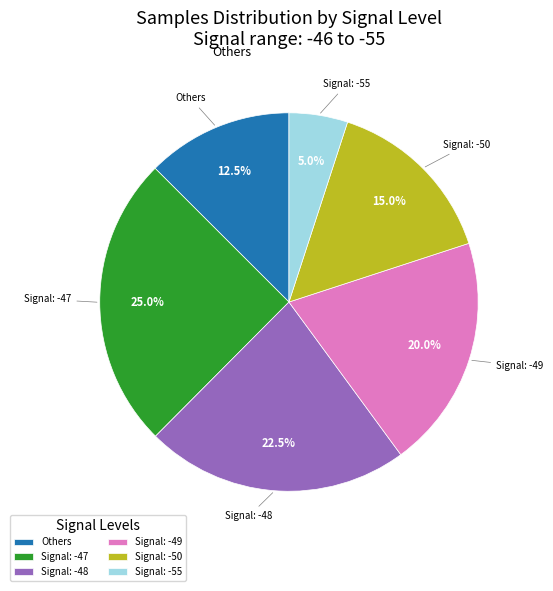

Rank the categories by value from highest to lowest.

Signal: -47, Signal: -48, Signal: -49, Signal: -50, Others, Signal: -55